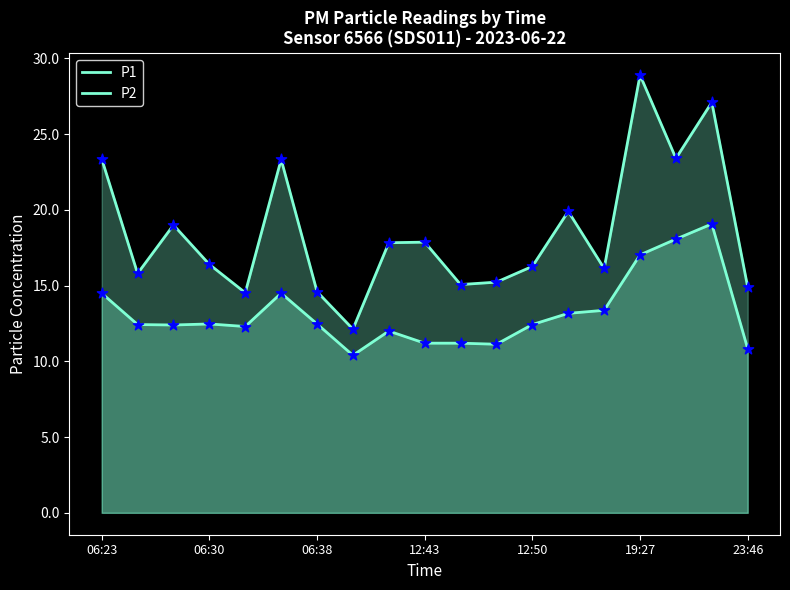

At which category is the sum across all series the highest?

17